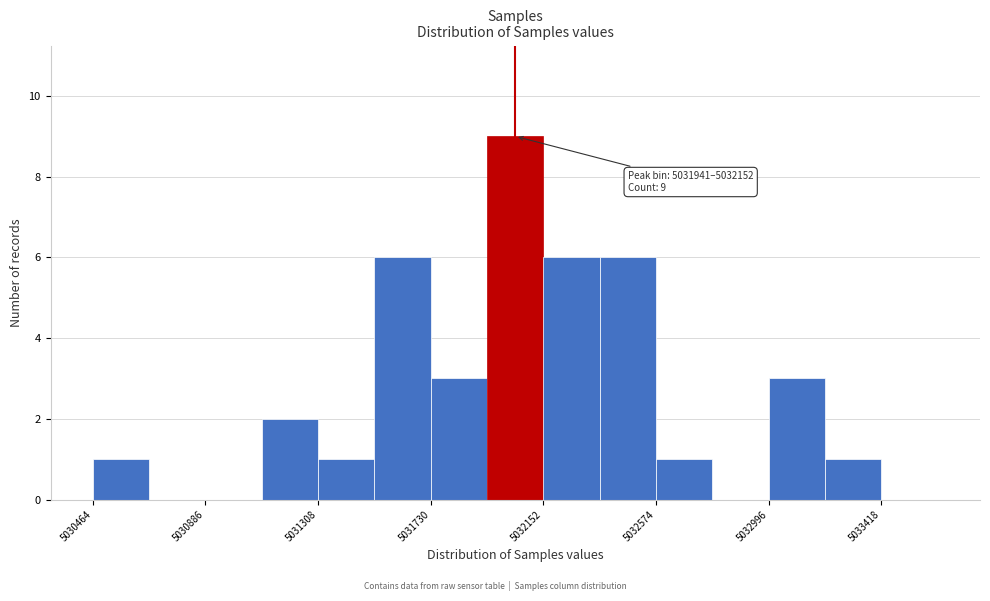

Over which range of the x-axis is the bar tallest?

5031950 to 5032150